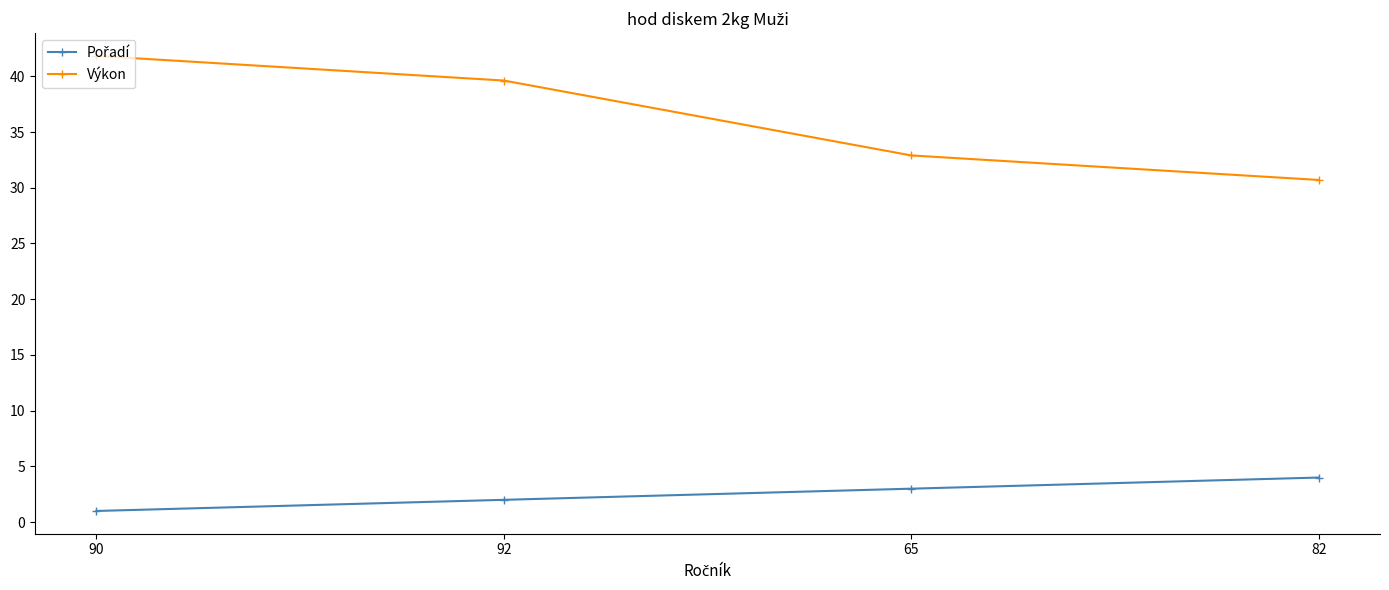

What value does the Výkon series have at 82?

30.7